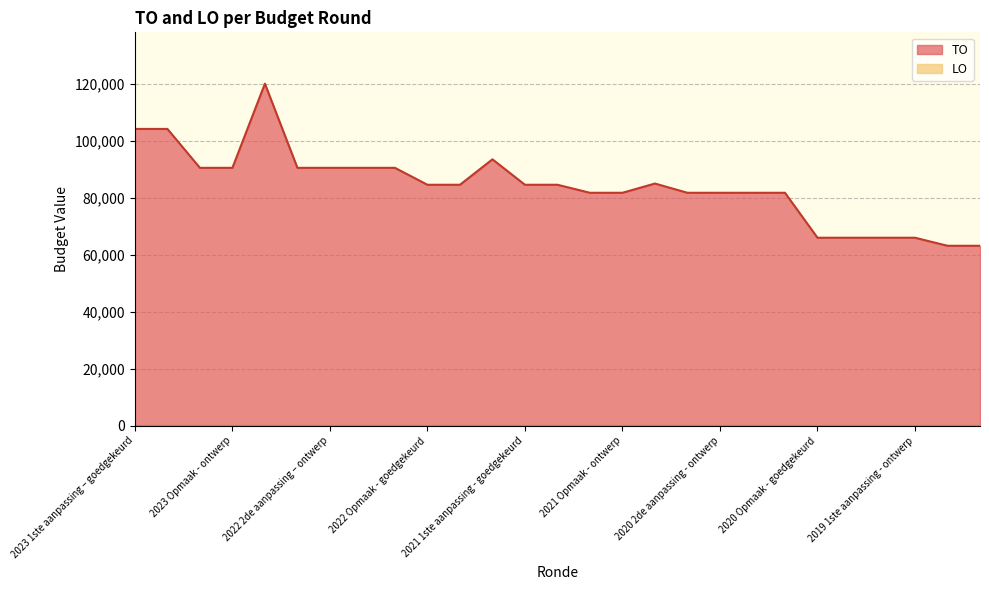

How many series are shown in this chart?

2